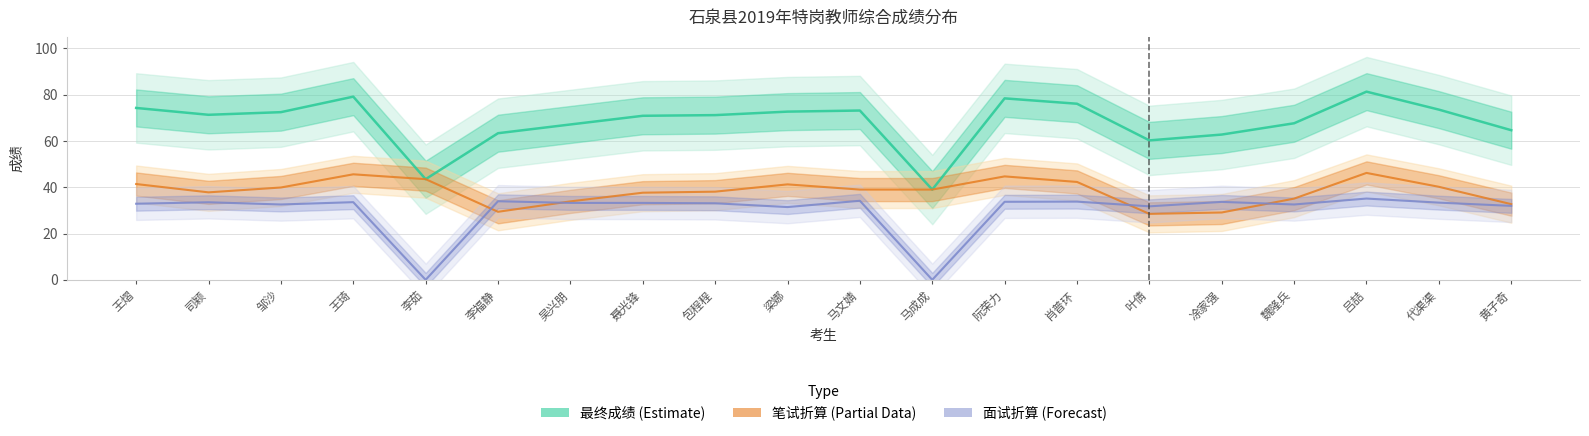

What position from the left is 聂光锋?

8